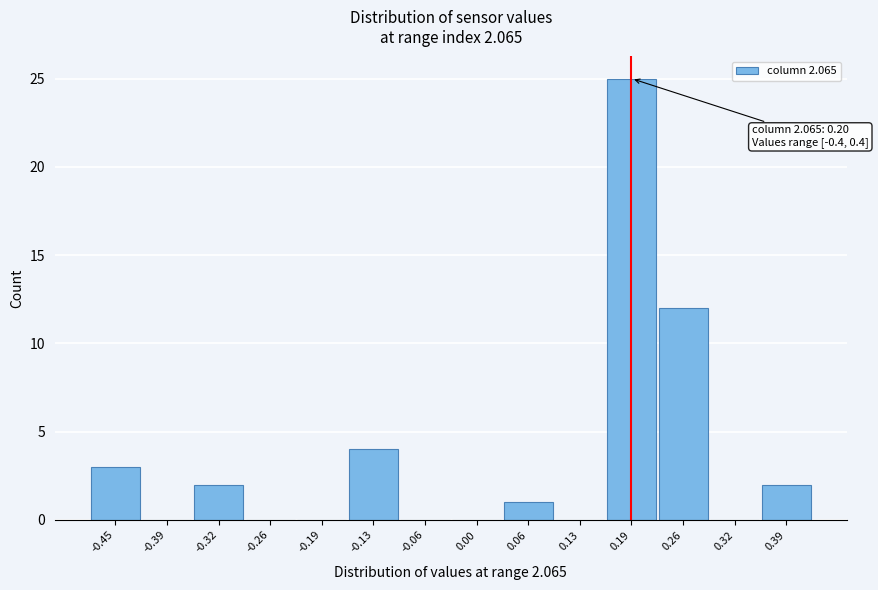

Reading left to right, extract all data points from this chart.

-0.45=3	-0.39=0	-0.32=2	-0.26=0	-0.19=0	-0.13=4	-0.06=0	0.00=0	0.06=1	0.13=0	0.19=25	0.26=12	0.32=0	0.39=2